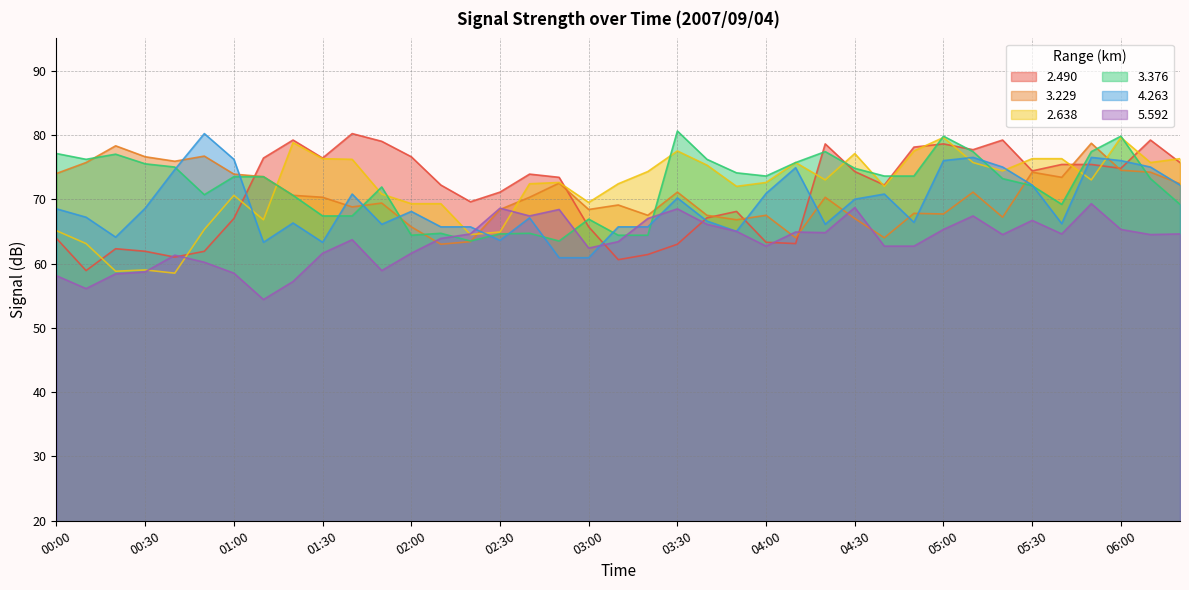

What is the total value across all series at 03:10?

395.6